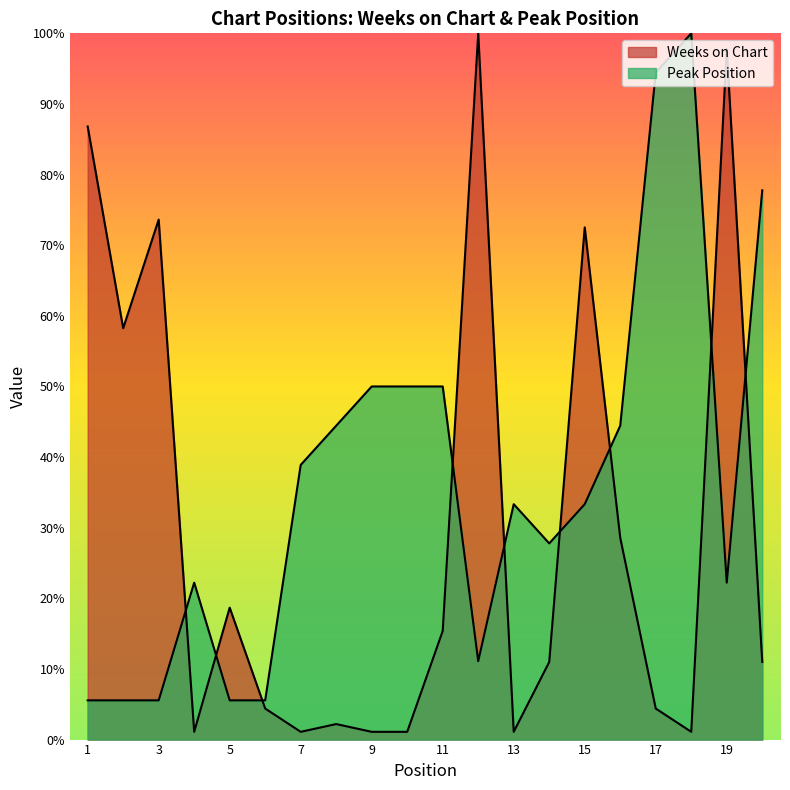

Is the value of Weeks on Chart at 8 greater than the value of Peak Position at 17?

No